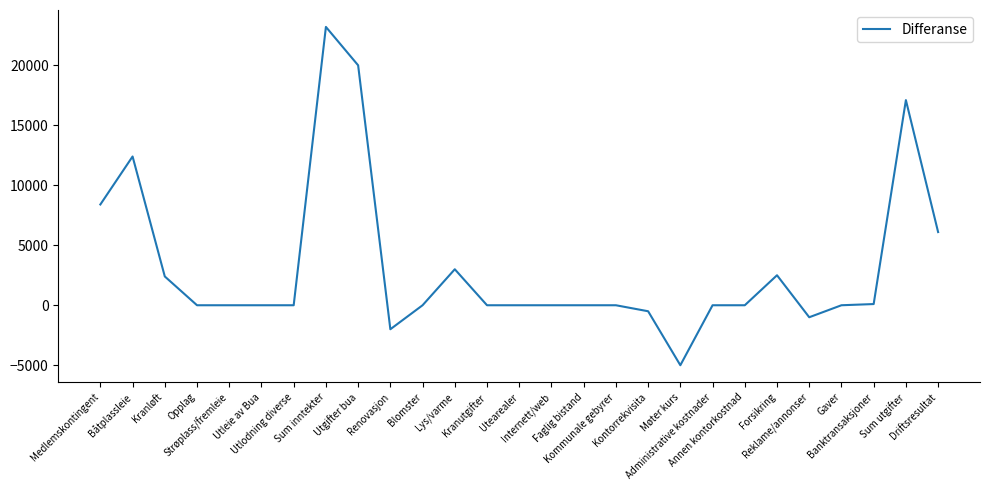

How many lines are shown in the chart?

1